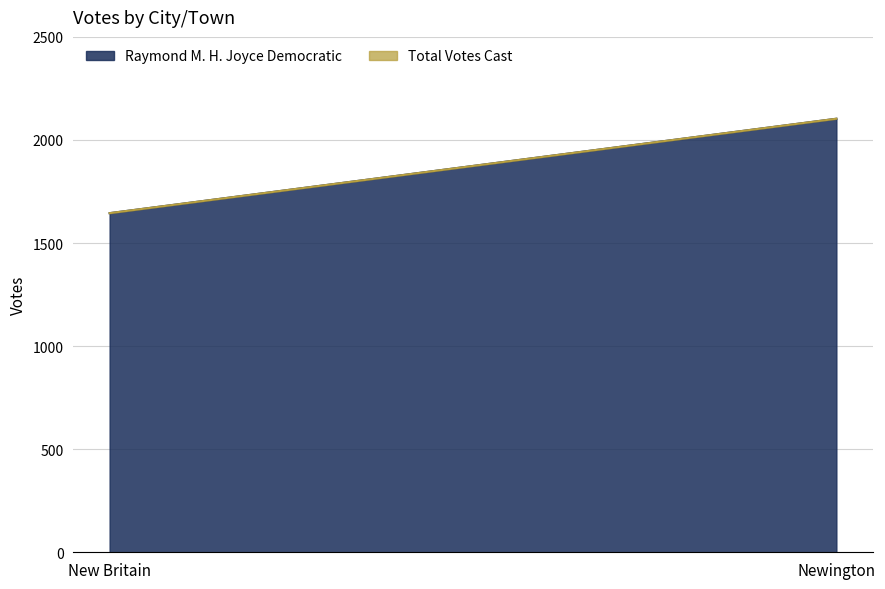

What is the label of the 1st point from the right?

Newington